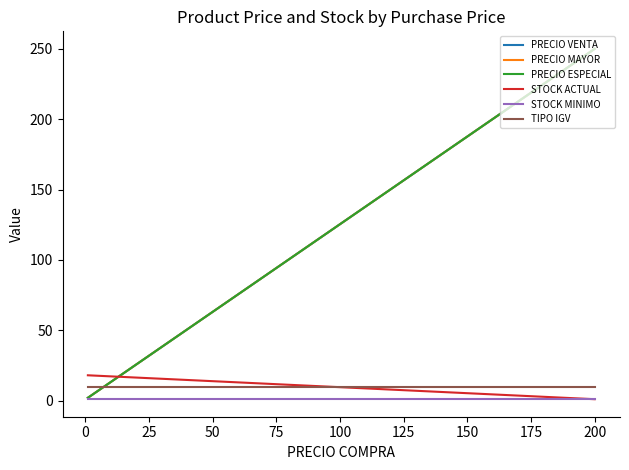

What is the maximum value for PRECIO VENTA?

250